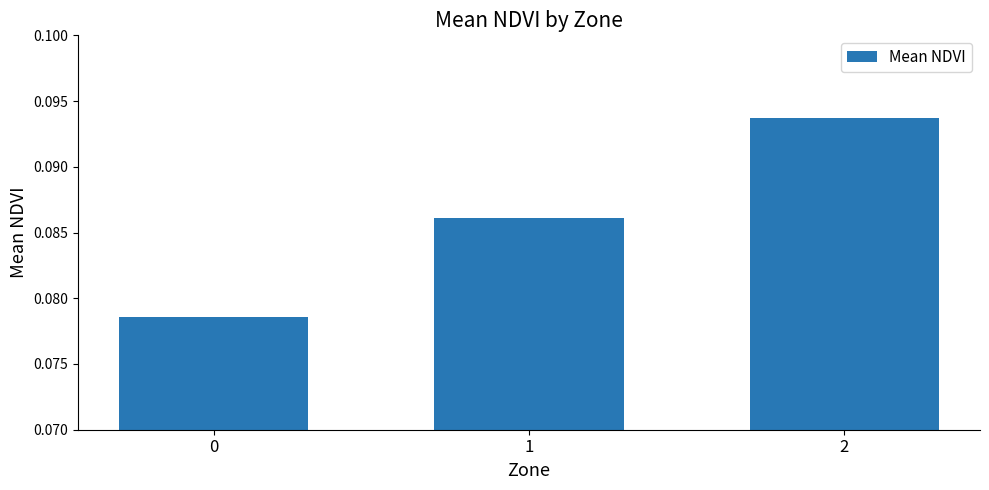

Which has a higher value, 1 or 2?

2